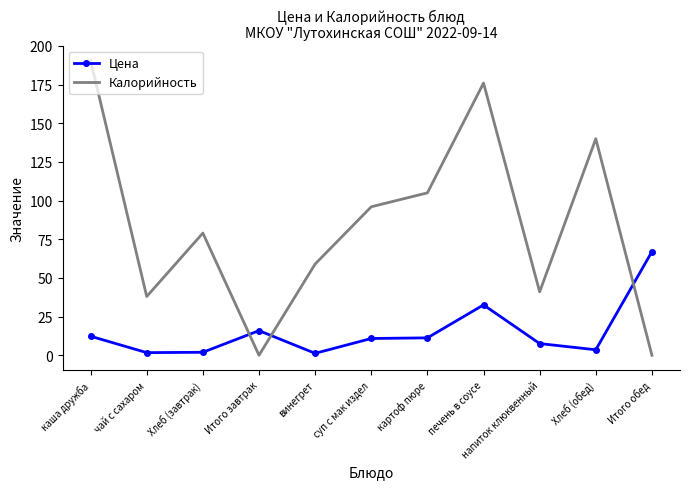

How many times do Цена and Калорийность cross each other?

3